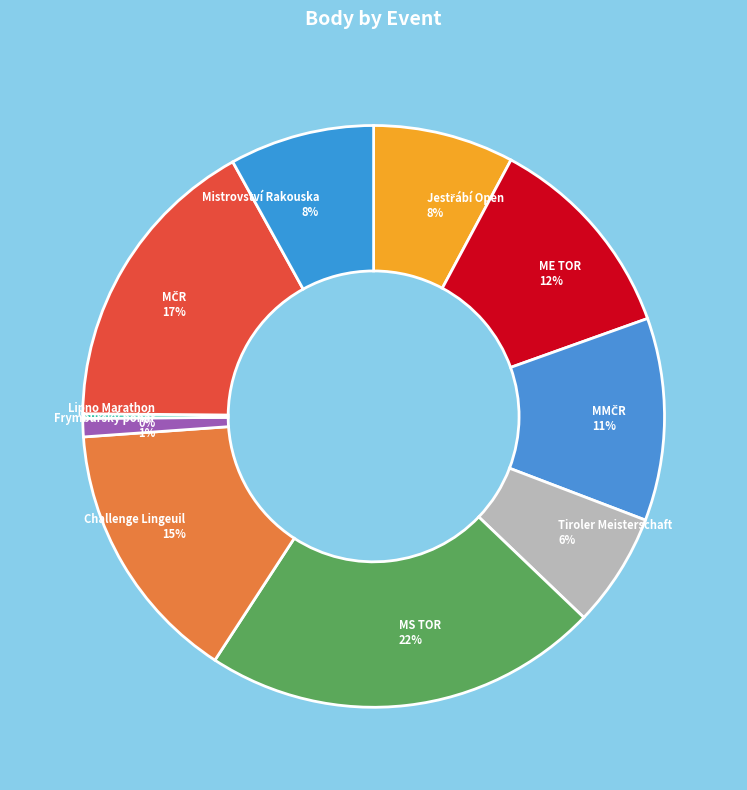

True or false: Challenge Lingeuil accounts for 24% of the total.

False